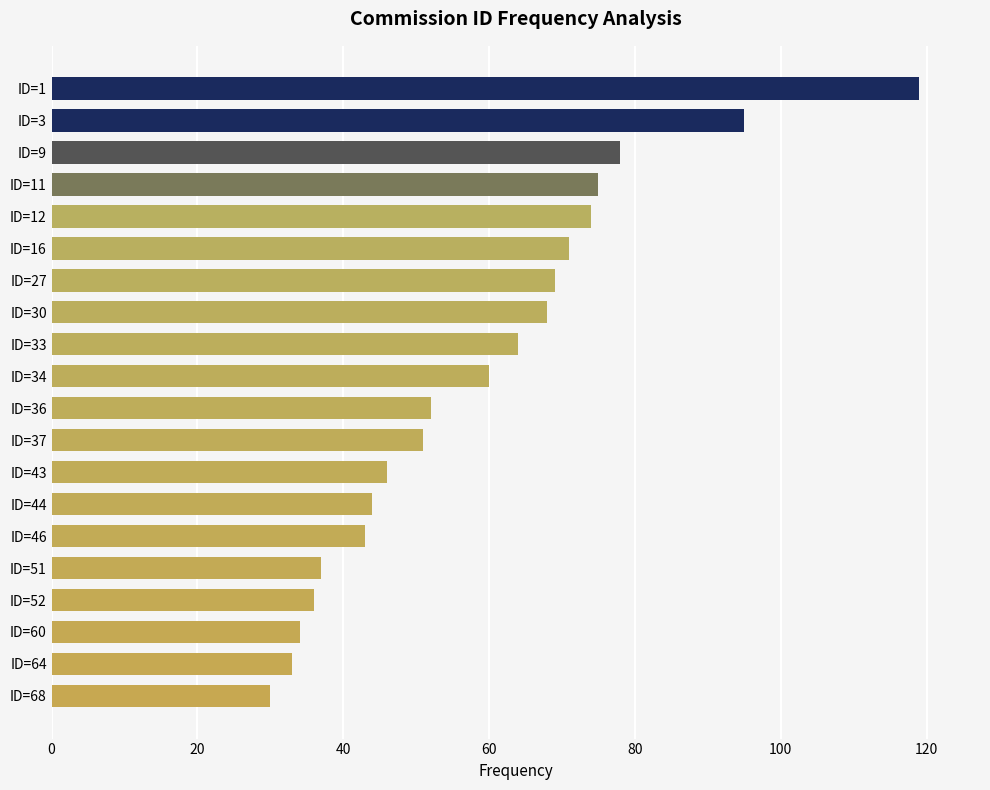

At which category does the chart reach its peak across all series?

ID=1